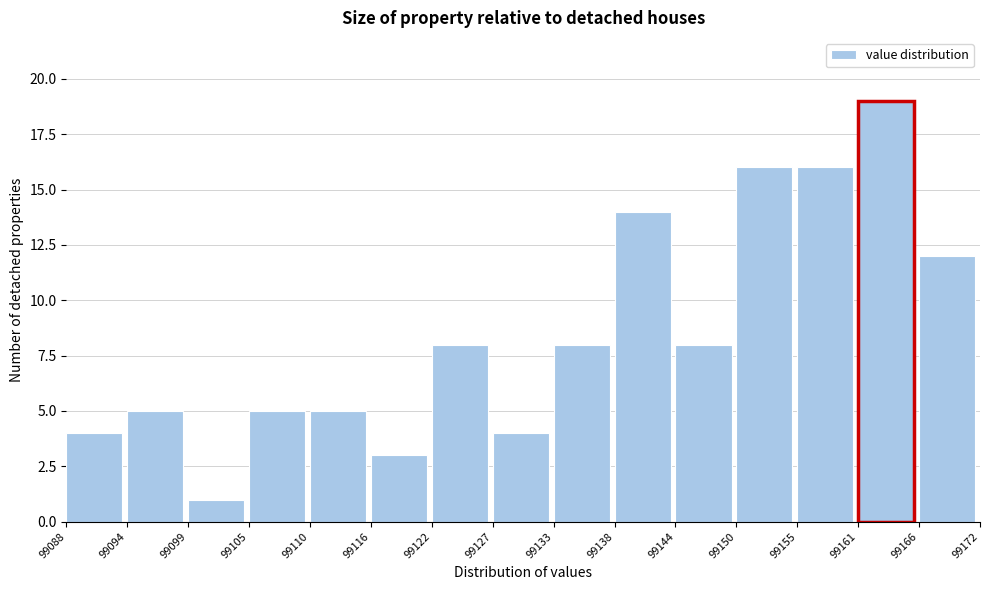

What is the height of the bar covering 99166 to 99172 on the x-axis? The values are not printed on the chart, so give them approximately, as read against the axis.

12